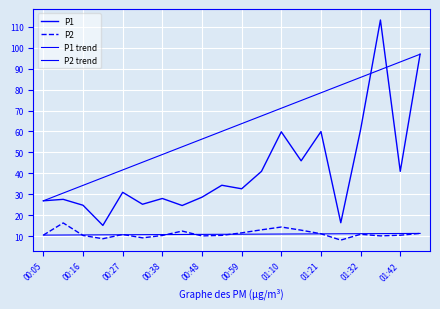

What is the difference between the second highest and second lowest values in the P2 series?

5.6